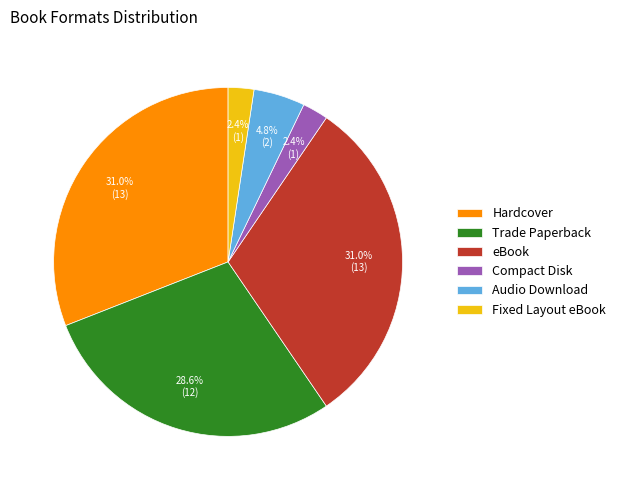

Does Hardcover account for over 50% of the chart?

No